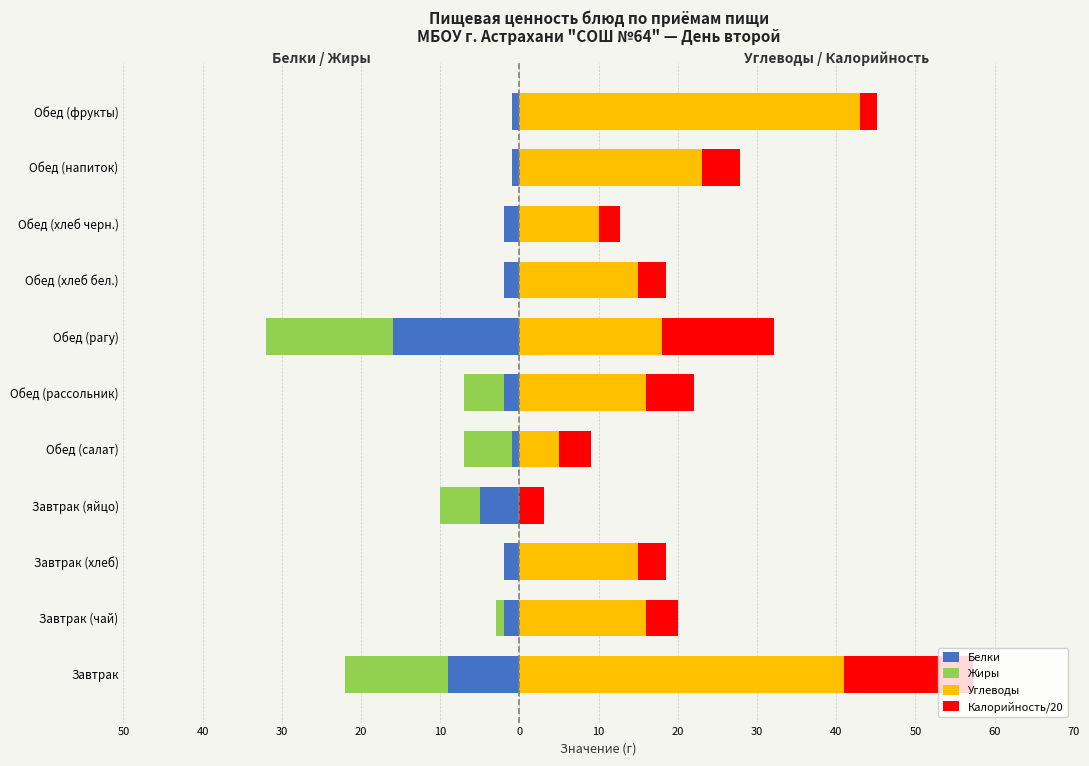

Which series has the largest total across all categories?

Углеводы